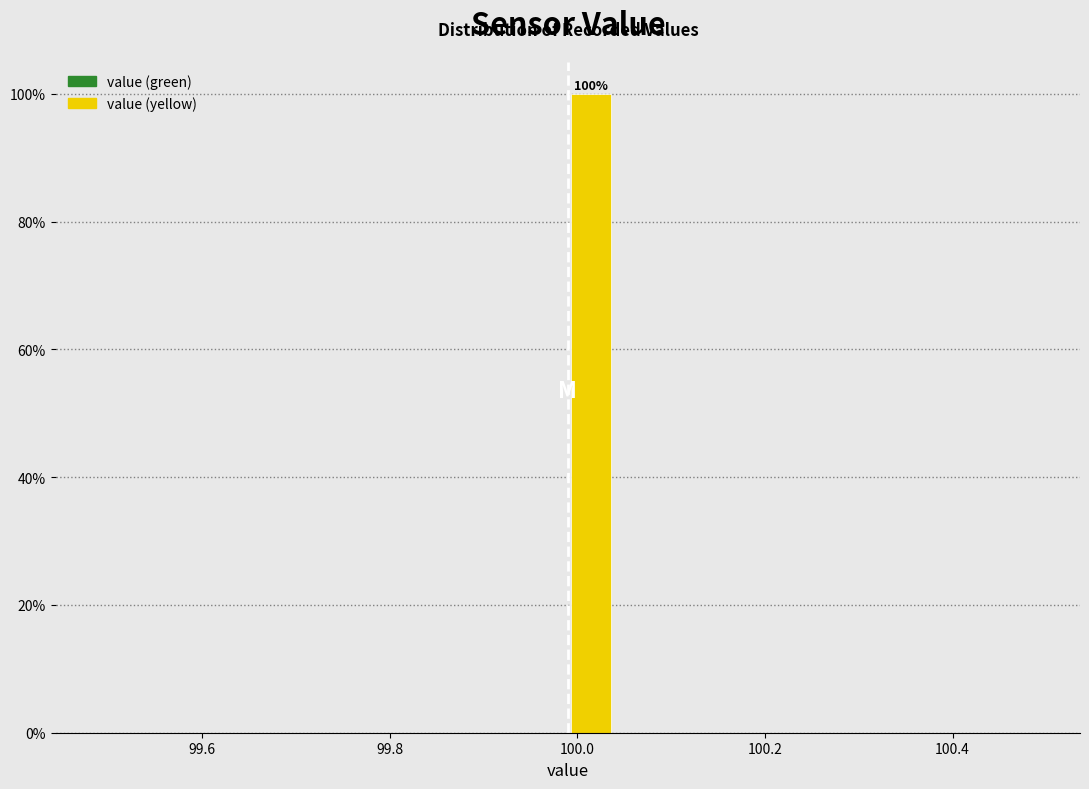

Read against the x-axis, roughly where is the centre of the tallest bar?

100.02